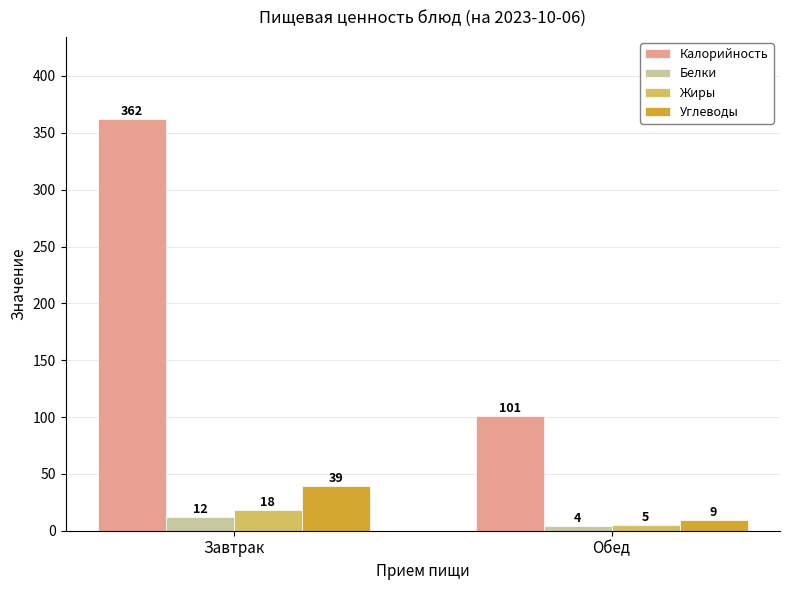

Are the bars horizontal?

No